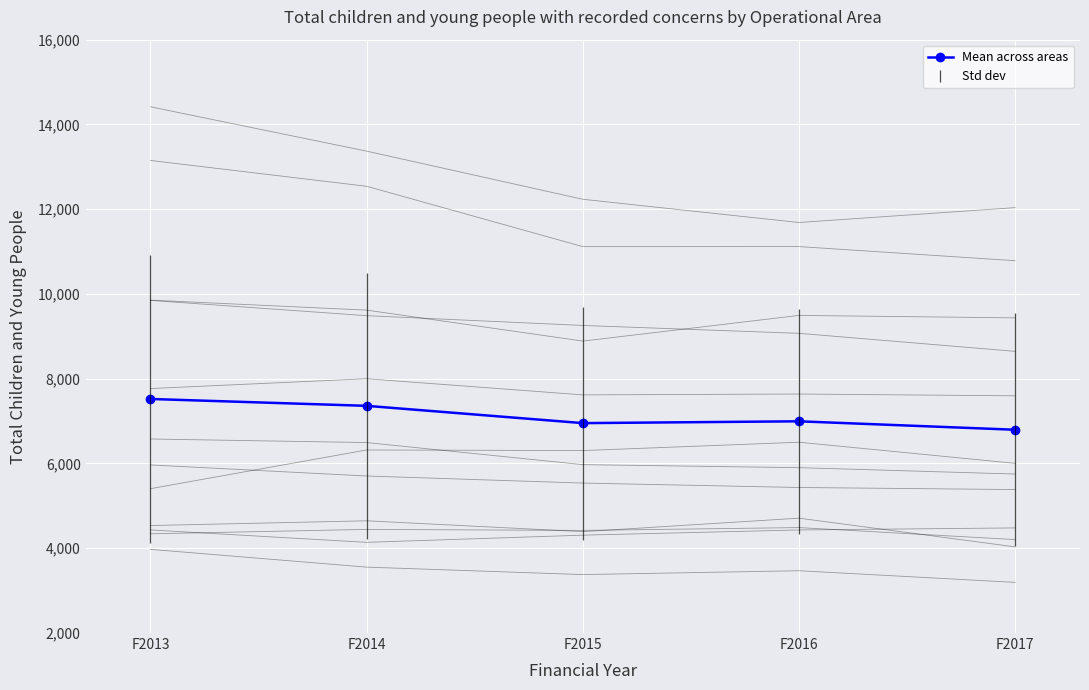

List the labels in order of value, largest first.

F2013, F2014, F2016, F2015, F2017